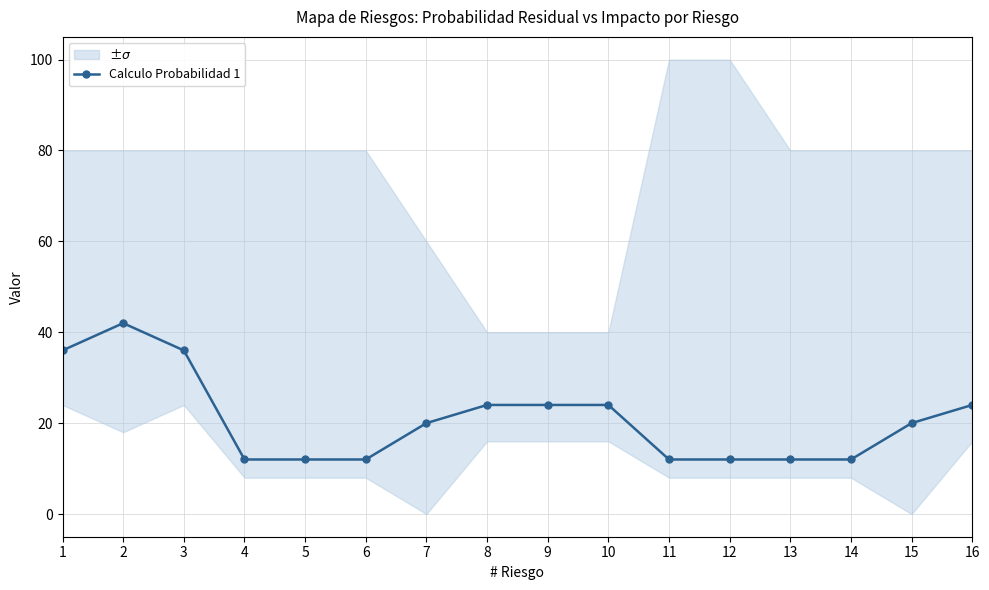

How many categories are shown in the chart?

16